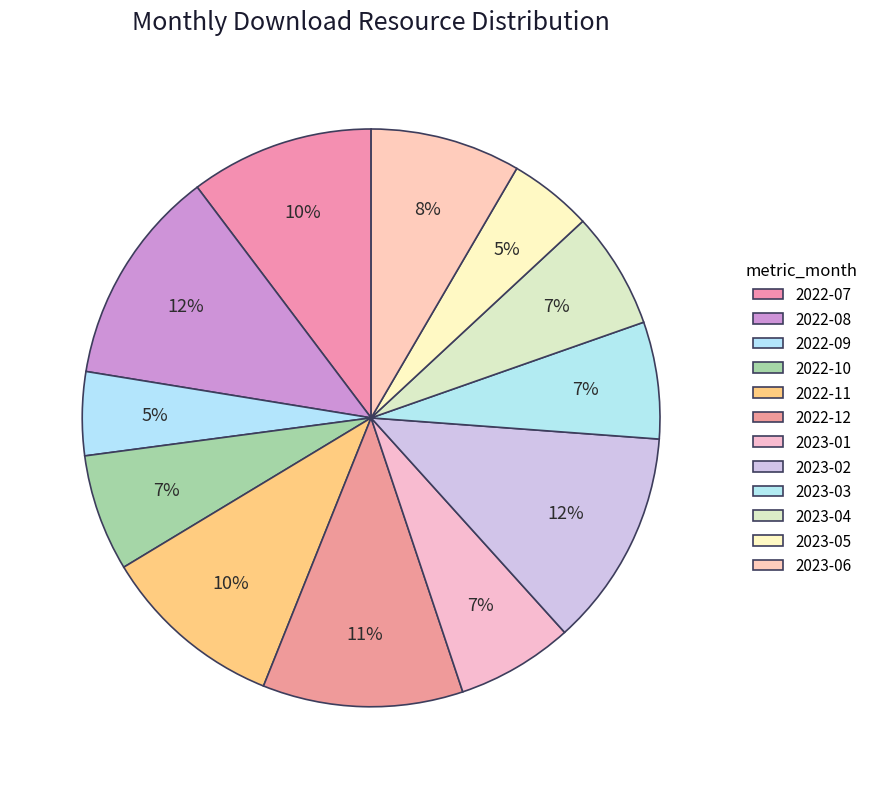

The 2022-09 slice represents 5% of the pie. True or false?

True